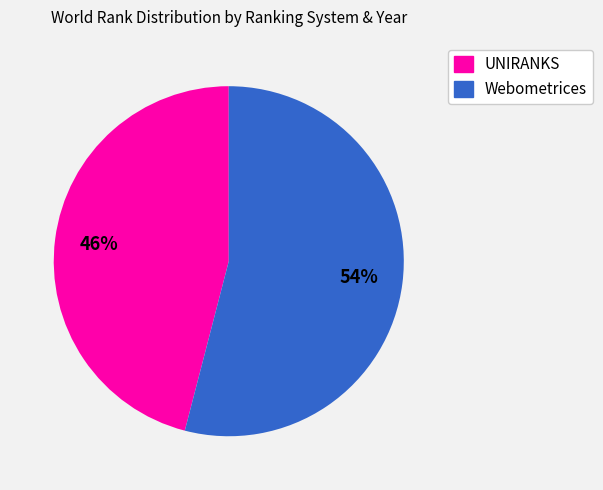

Rank the categories by value from highest to lowest.

Webometrices, UNIRANKS